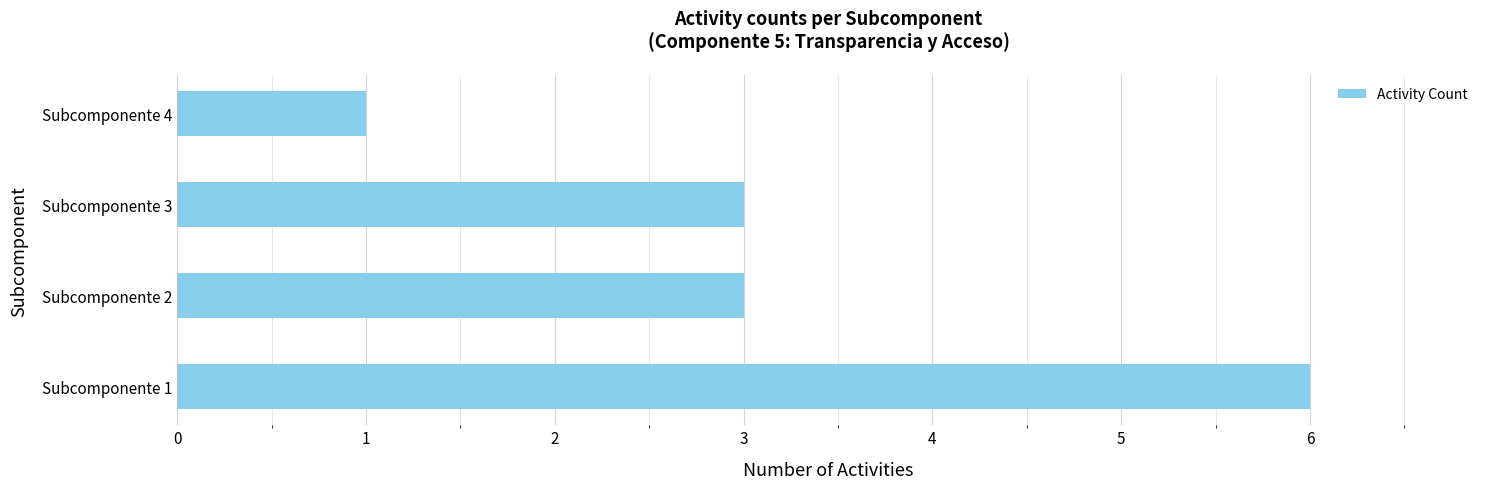

Reading bottom to top, transcribe all the data shown in this chart.

Subcomponente 1=6	Subcomponente 2=3	Subcomponente 3=3	Subcomponente 4=1